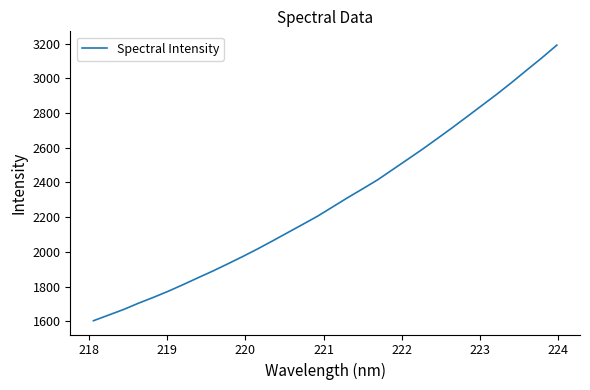

What is the minimum value shown in the chart?

1604.3